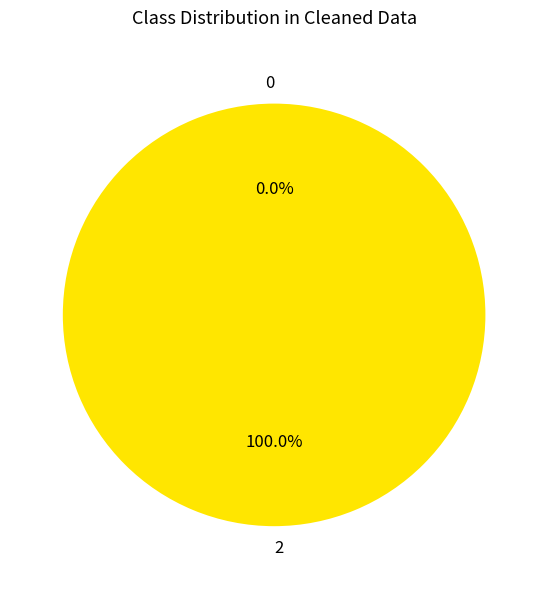

To the nearest percent, what portion does 2 represent?

100%